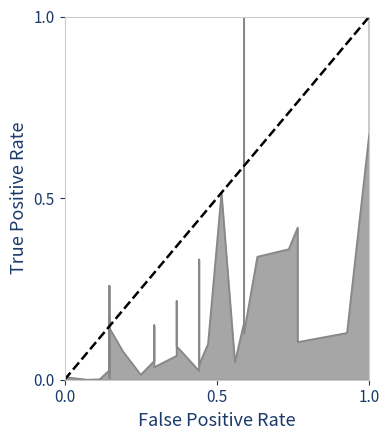

List the labels in order of value, smallest first.

0.0, 0.5